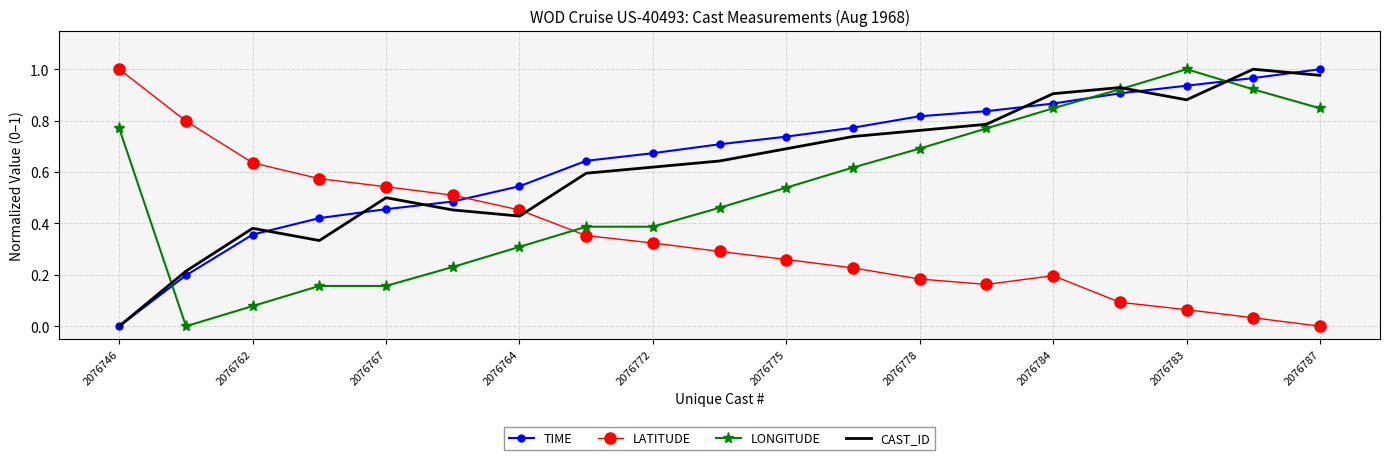

What are all the series names shown in the legend?

TIME, LATITUDE, LONGITUDE, CAST_ID